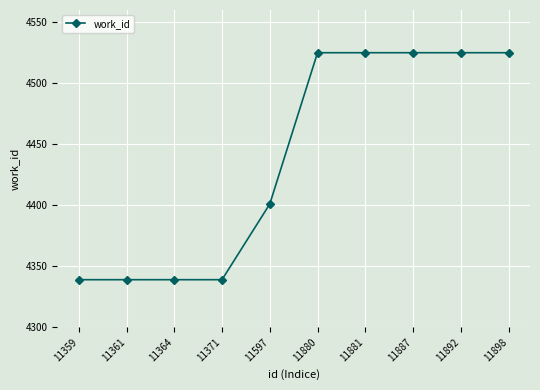

How many lines are shown in the chart?

1